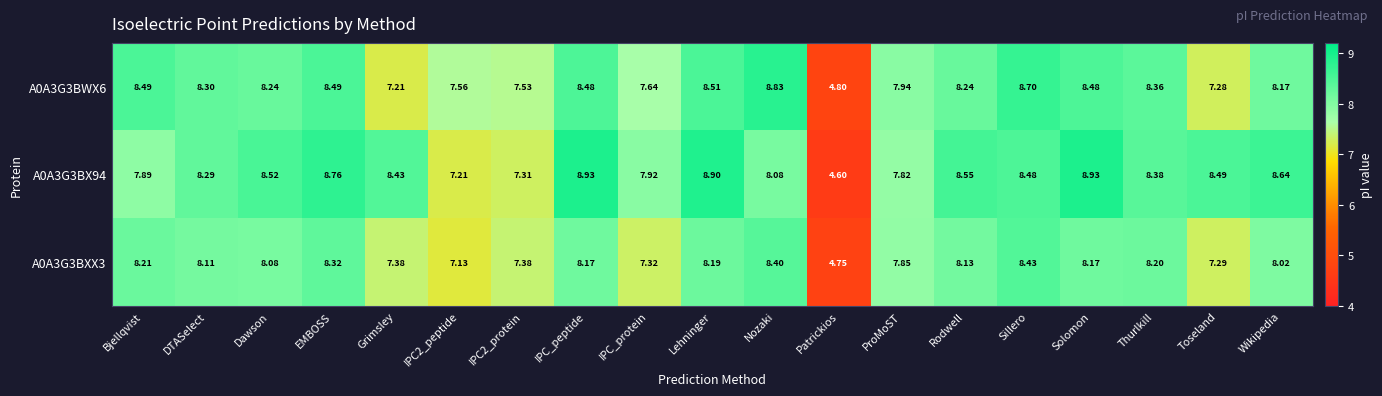

Which series has the largest total across all categories?

A0A3G3BX94